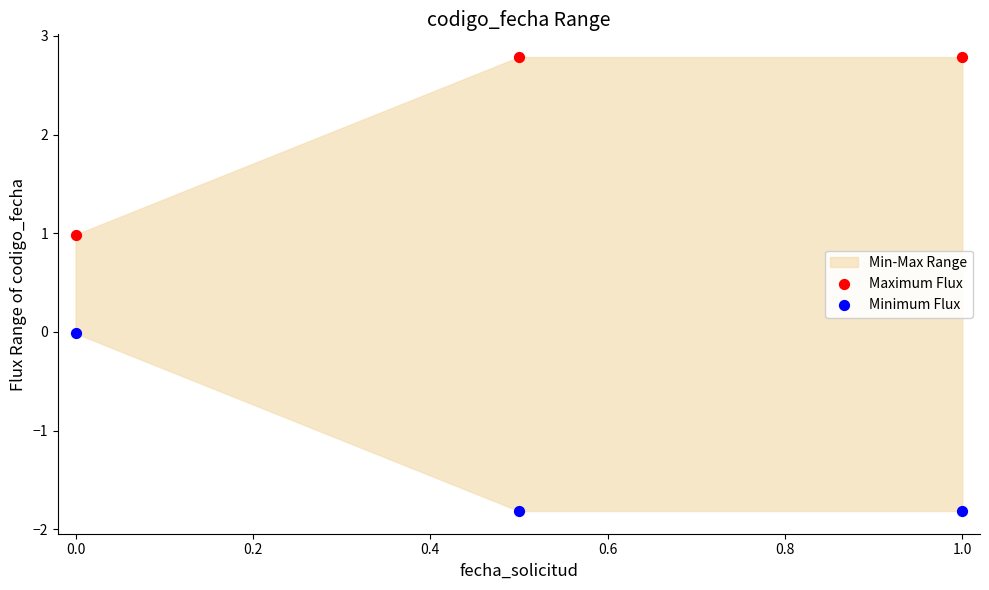

Across all data points, what is the average Y value?

0.5